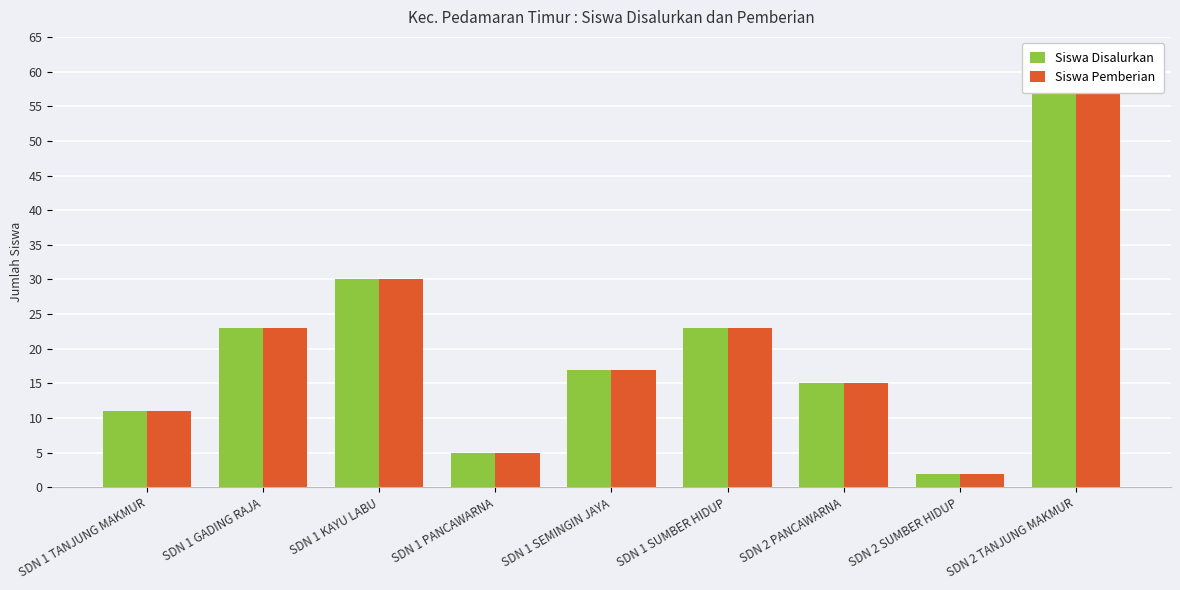

What is the difference between the Siswa Disalurkan values at SDN 1 KAYU LABU and SDN 2 SUMBER HIDUP?

28